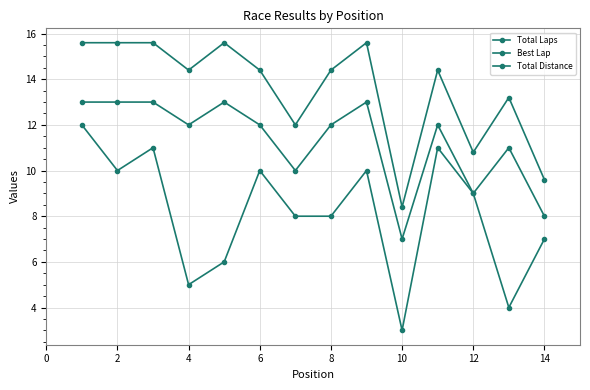

Count the number of data series in this chart.

3